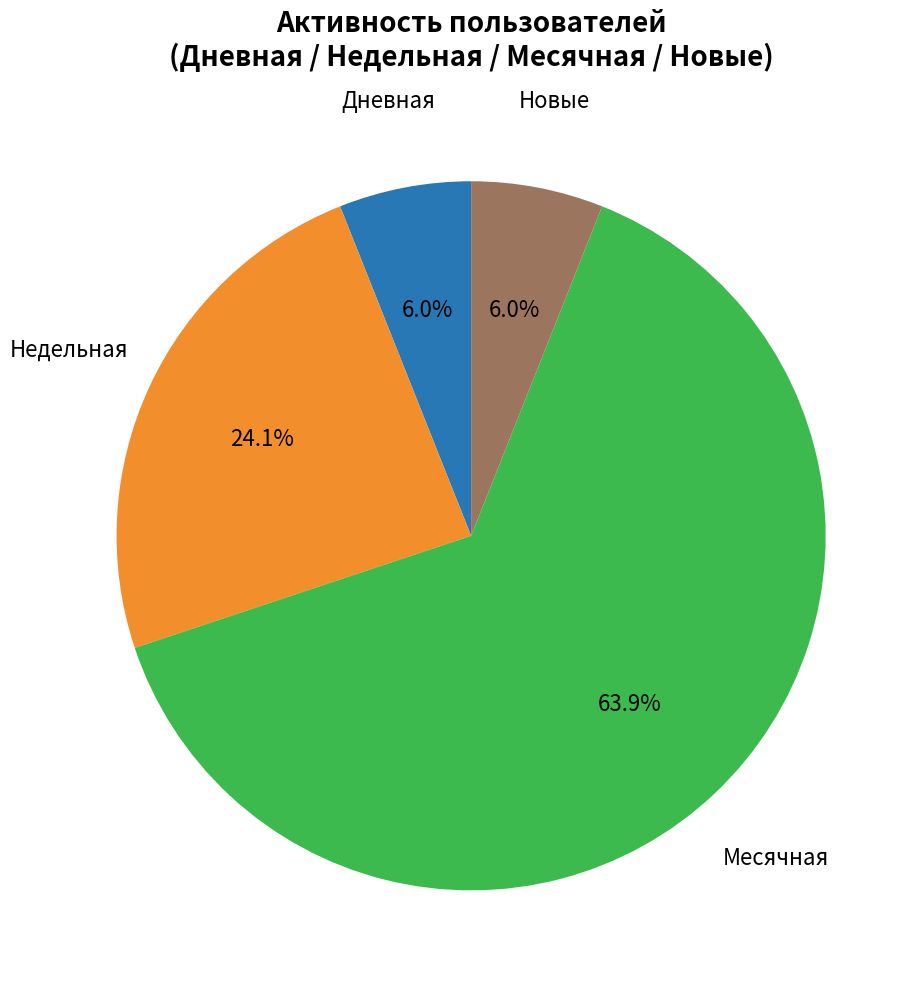

Is there any slice that represents more than half of the pie?

Yes